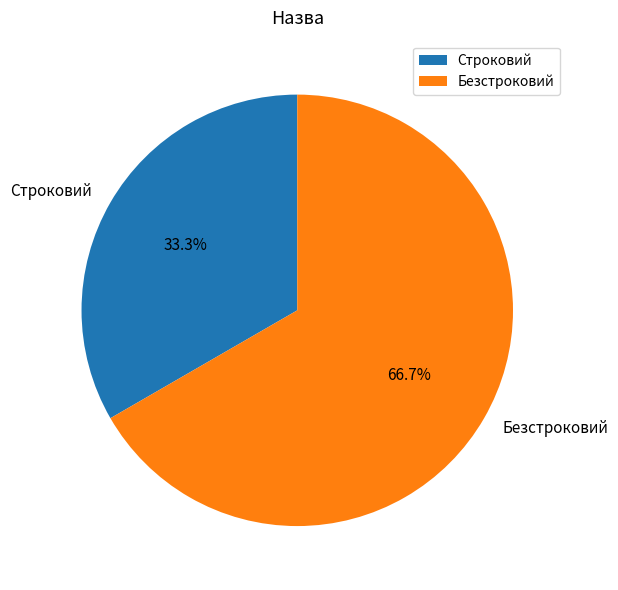

To the nearest percent, what percentage of the pie is Строковий?

33%